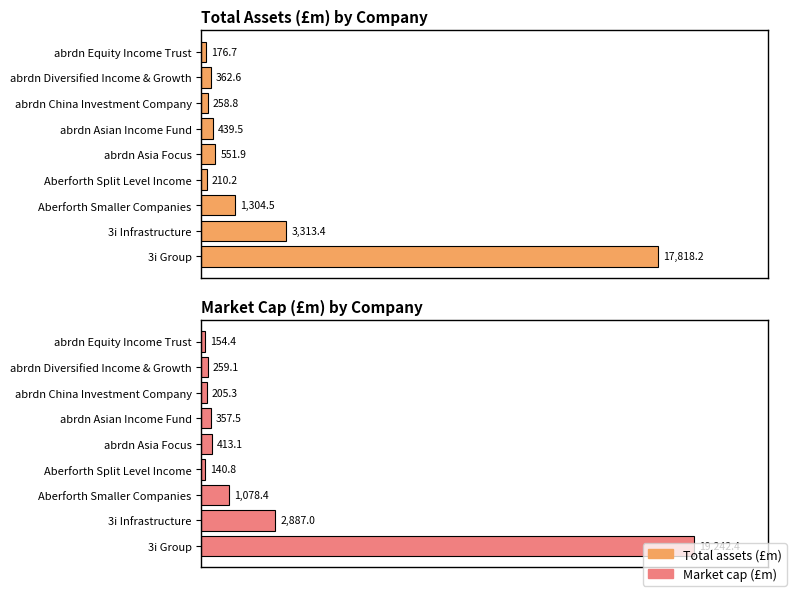

Rank the series at Aberforth Split Level Income from lowest to highest value.

Market cap (£m), Total assets (£m)